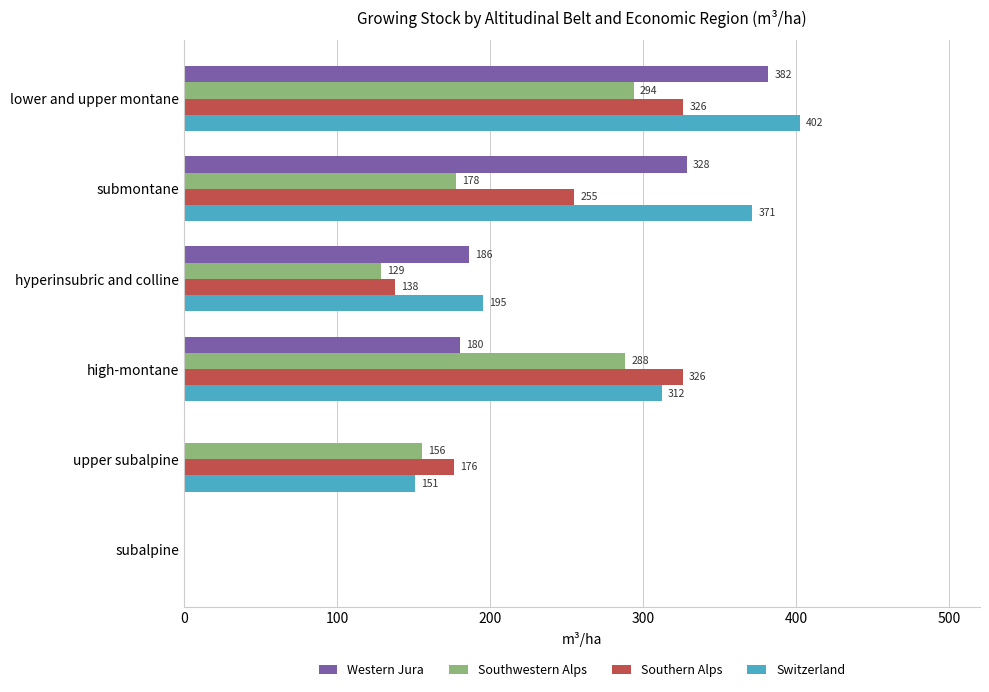

At which category does the chart reach its peak across all series?

lower and upper montane